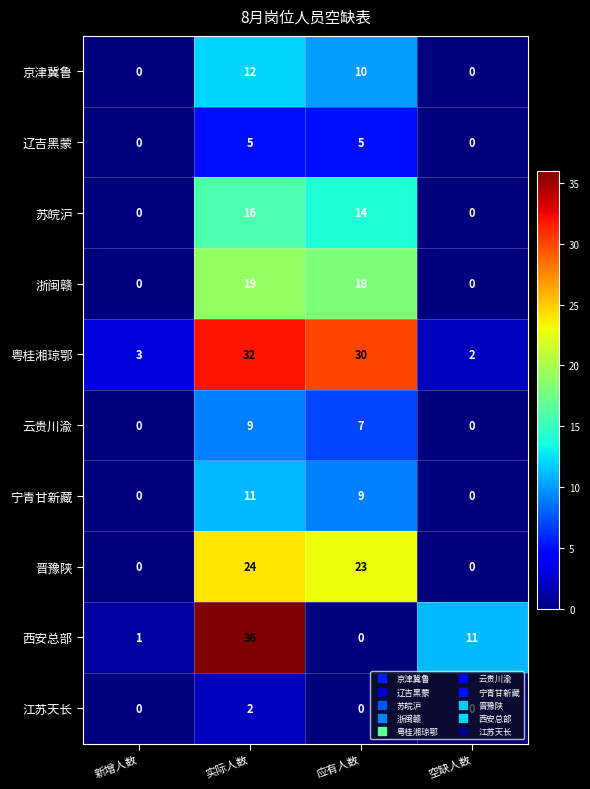

Is it true that 浙闽赣 equals 0 at 空缺人数?

True